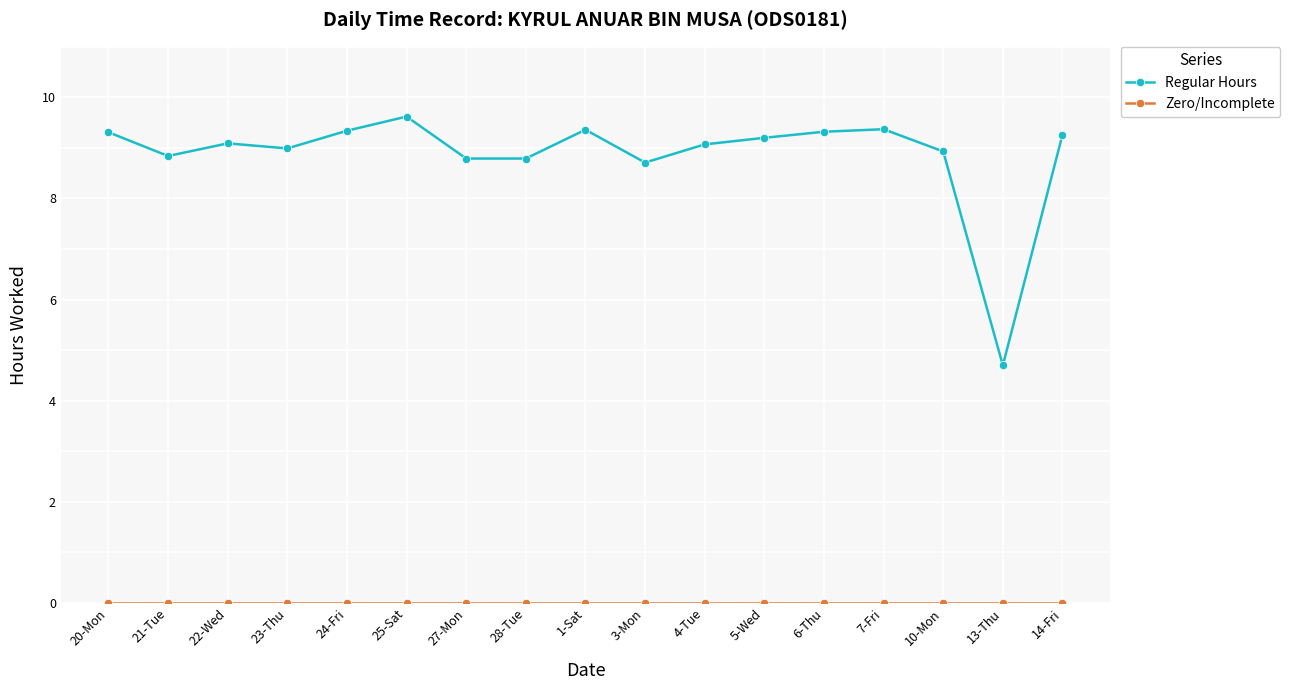

What is the label of the 1st point from the right?

14-Fri